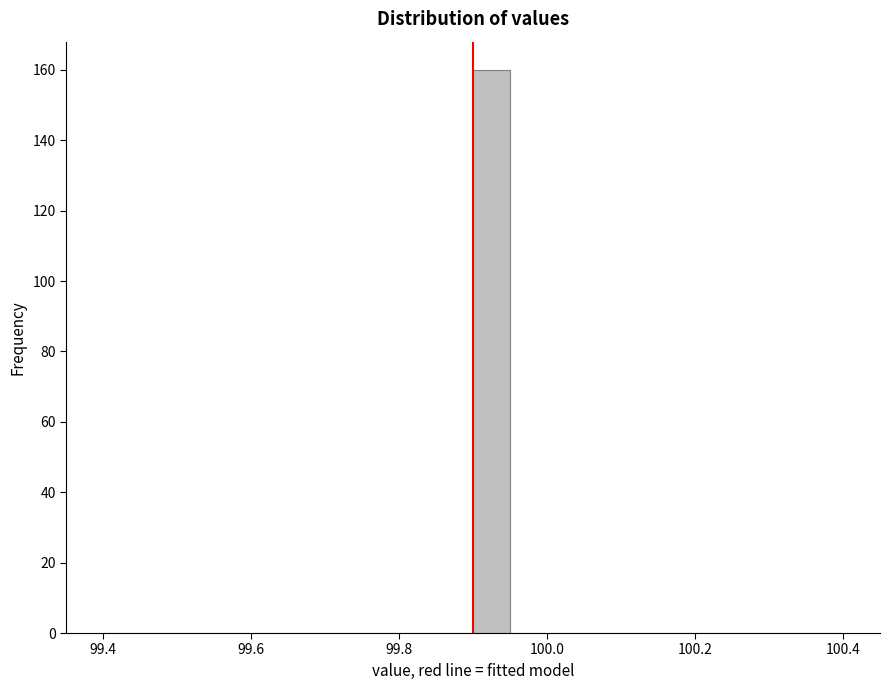

Around what value on the x-axis is the tallest bar? Give the approximate position of its centre, as read against the axis.

99.92